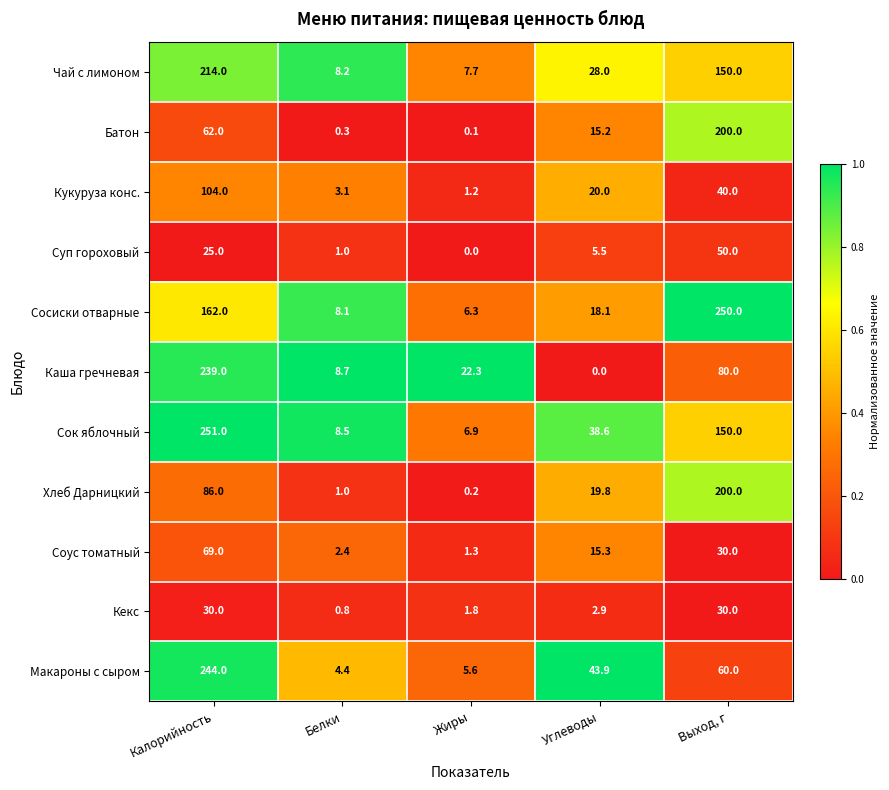

What is the highest value of the Суп гороховый series?

50.0